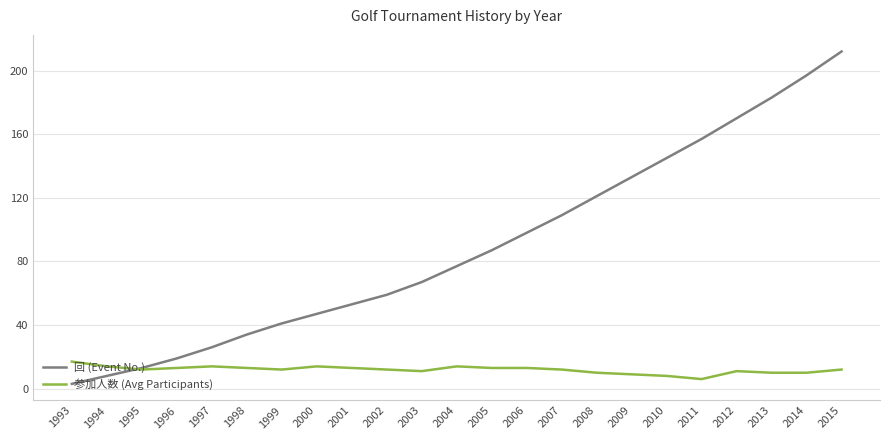

True or false: 参加人数 (Avg Participants) and 回 (Event No.) intersect in this chart.

True